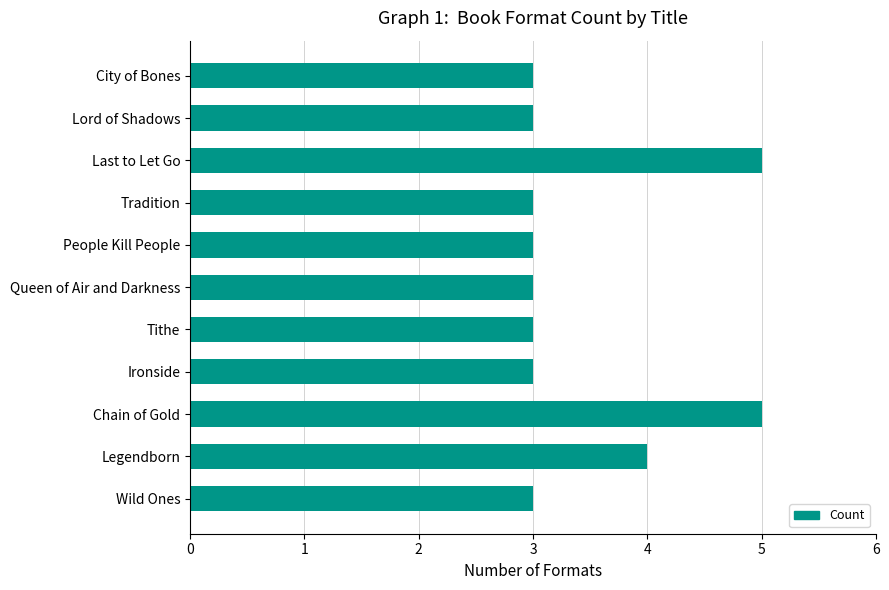

Count the number of categories in the chart.

11